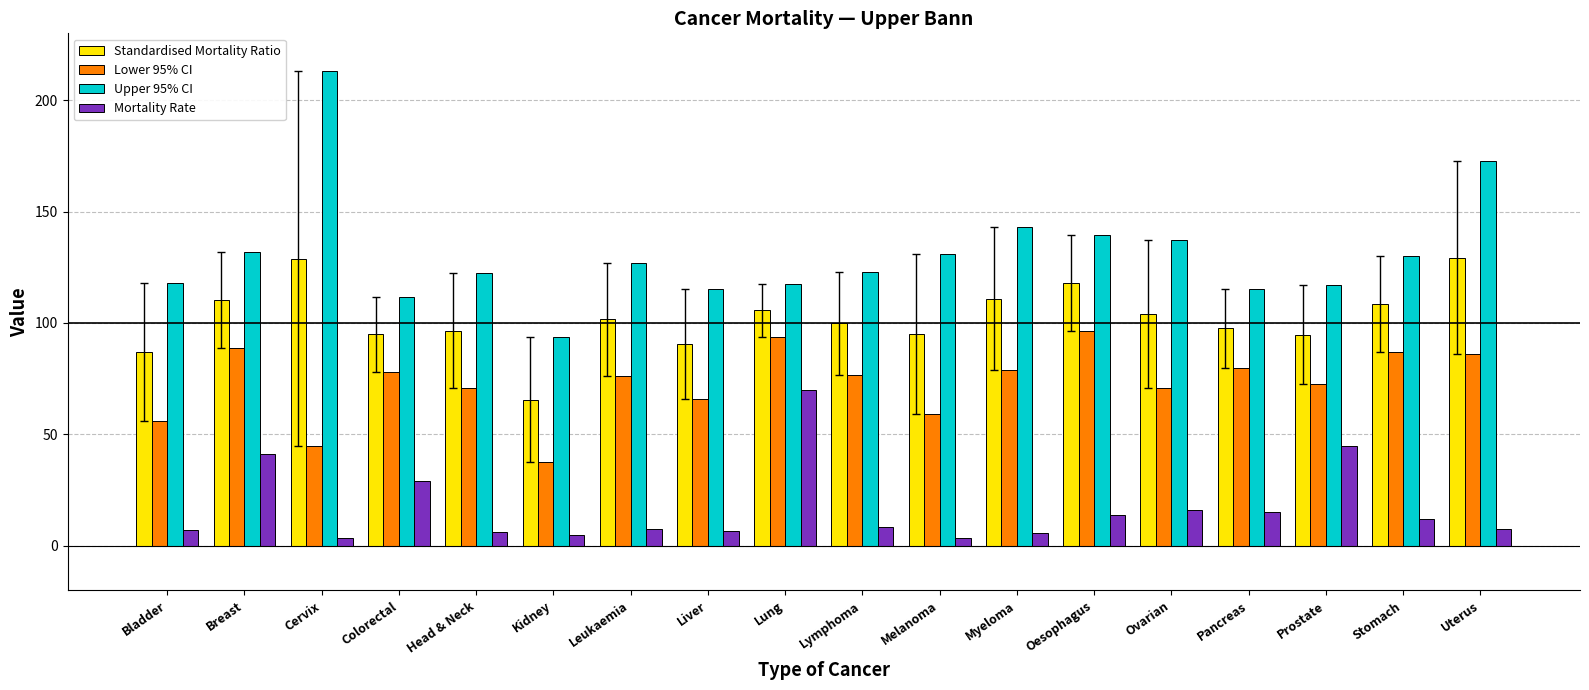

What is the value of the Standardised Mortality Ratio bar at the 6th from the left?

65.6